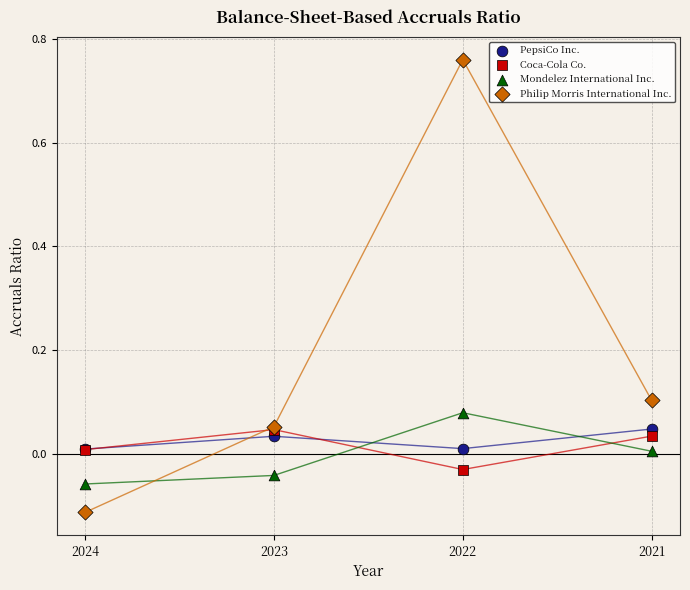

What are all the series names shown in the legend?

PepsiCo Inc., Coca-Cola Co., Mondelez International Inc., Philip Morris International Inc.